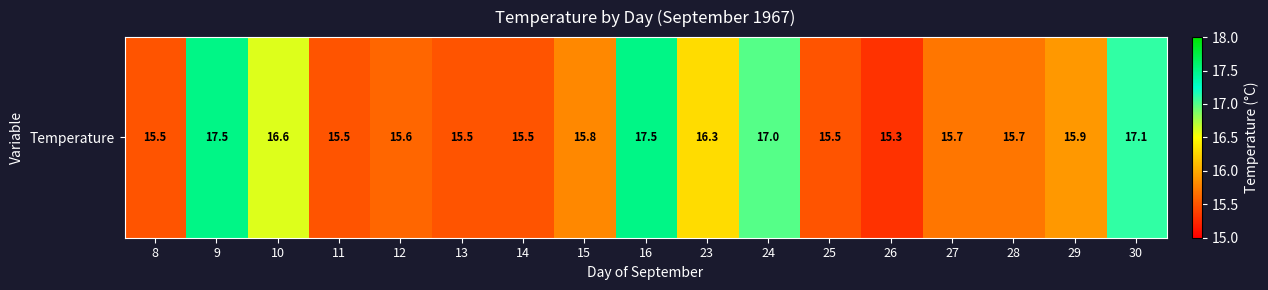

Rank the categories by value from highest to lowest.

9, 16, 30, 24, 10, 23, 29, 15, 27, 28, 12, 8, 11, 13, 14, 25, 26